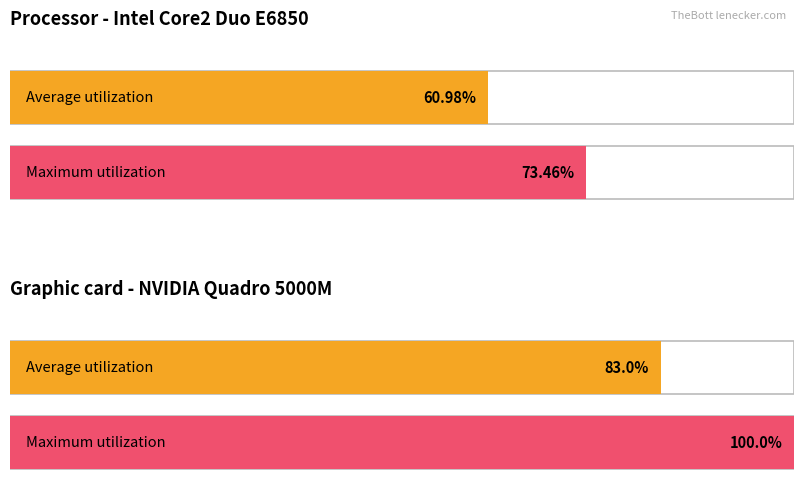

Does the chart contain any negative values?

No